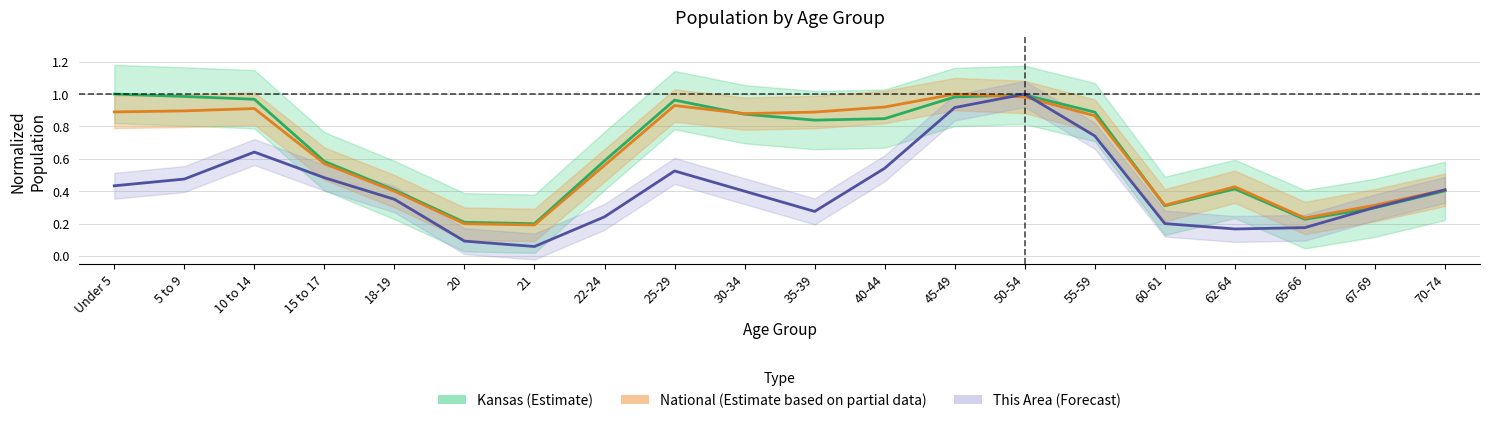

List the series in order of their peak value, highest first.

This Area, Kansas, National